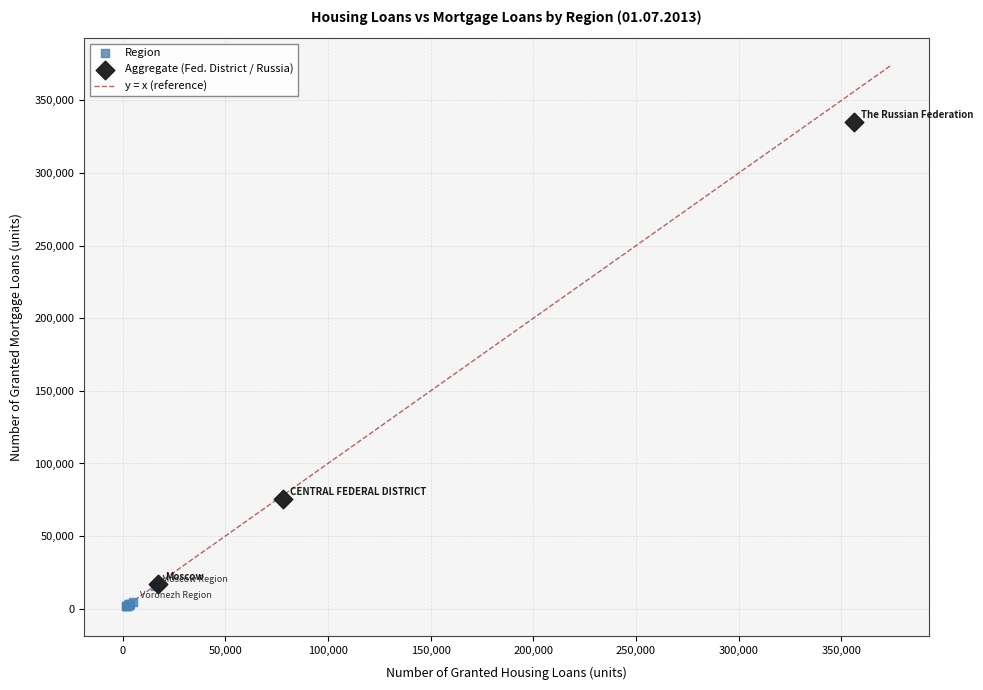

Which series has the widest spread of Y values?

Aggregate (Fed. District / Russia)